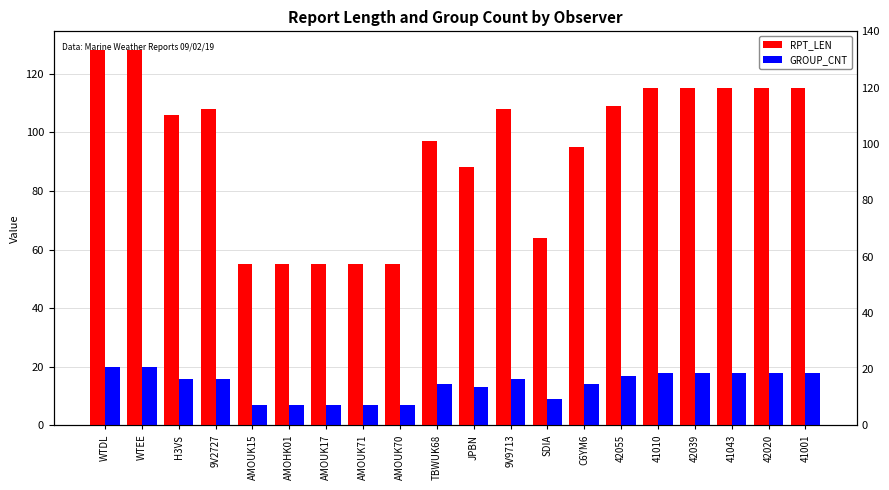

How many data points in RPT_LEN are less than 108?

10